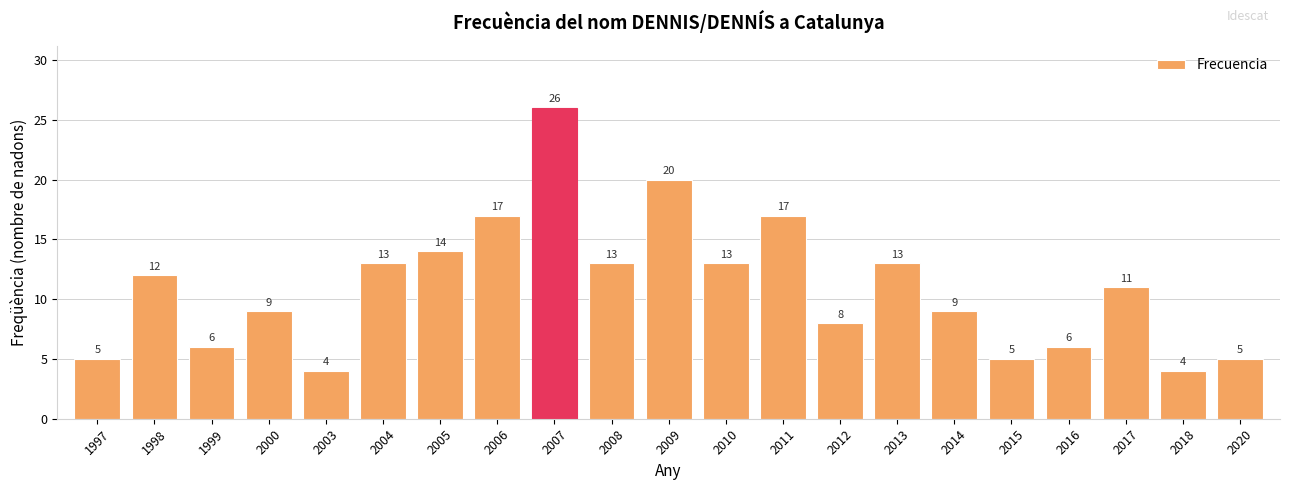

True or false: the data shows 11 at 2011.

False